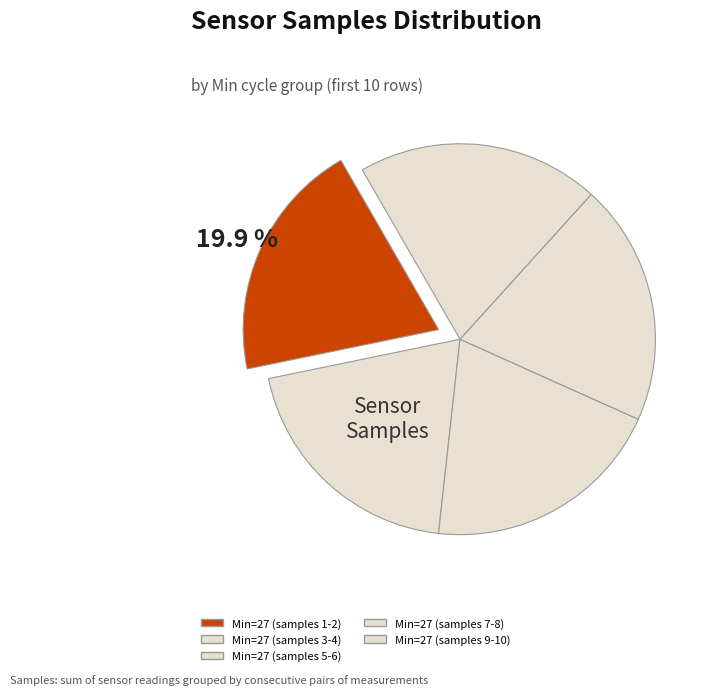

How many segments does this pie chart have?

5